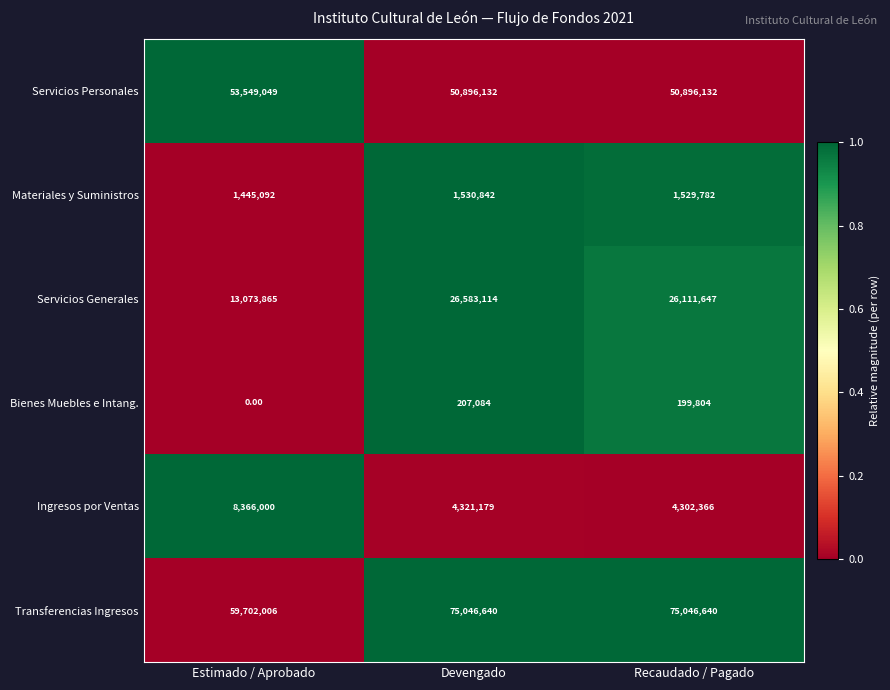

At which category is the sum across all series the highest?

Devengado